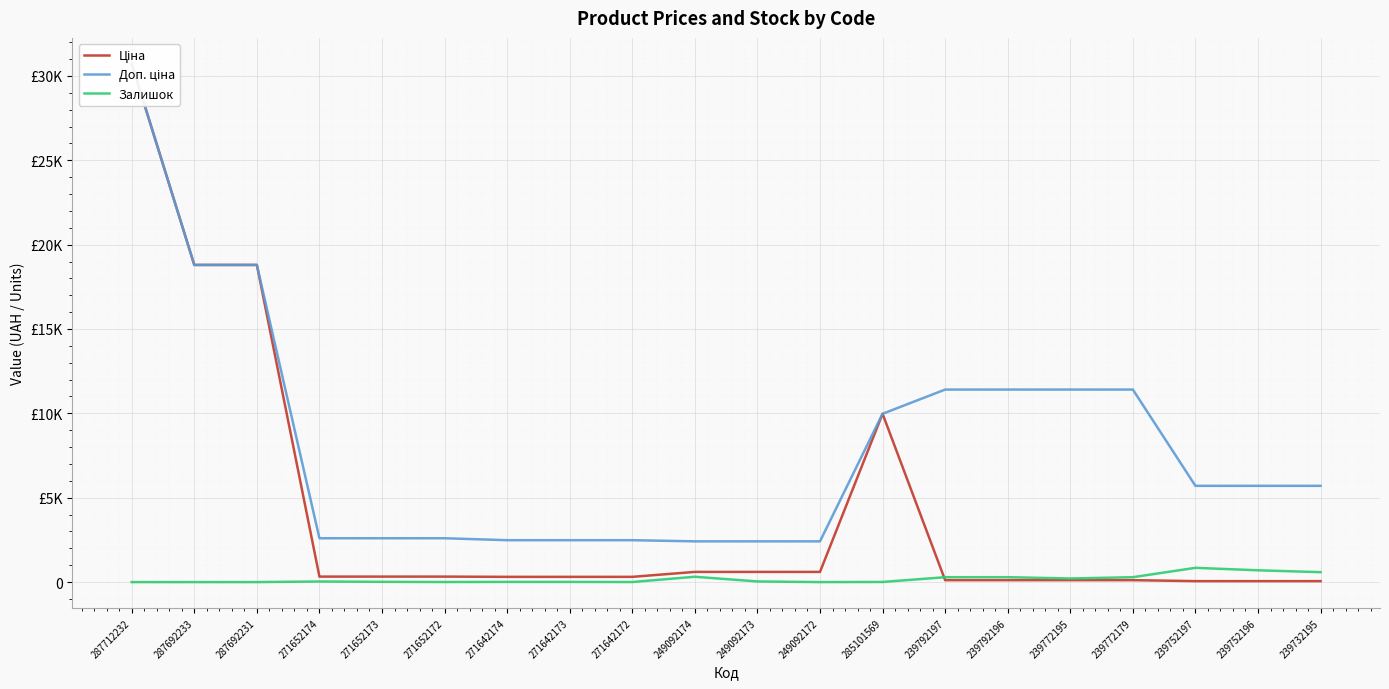

What is the sum of all Залишок values?

3654.0